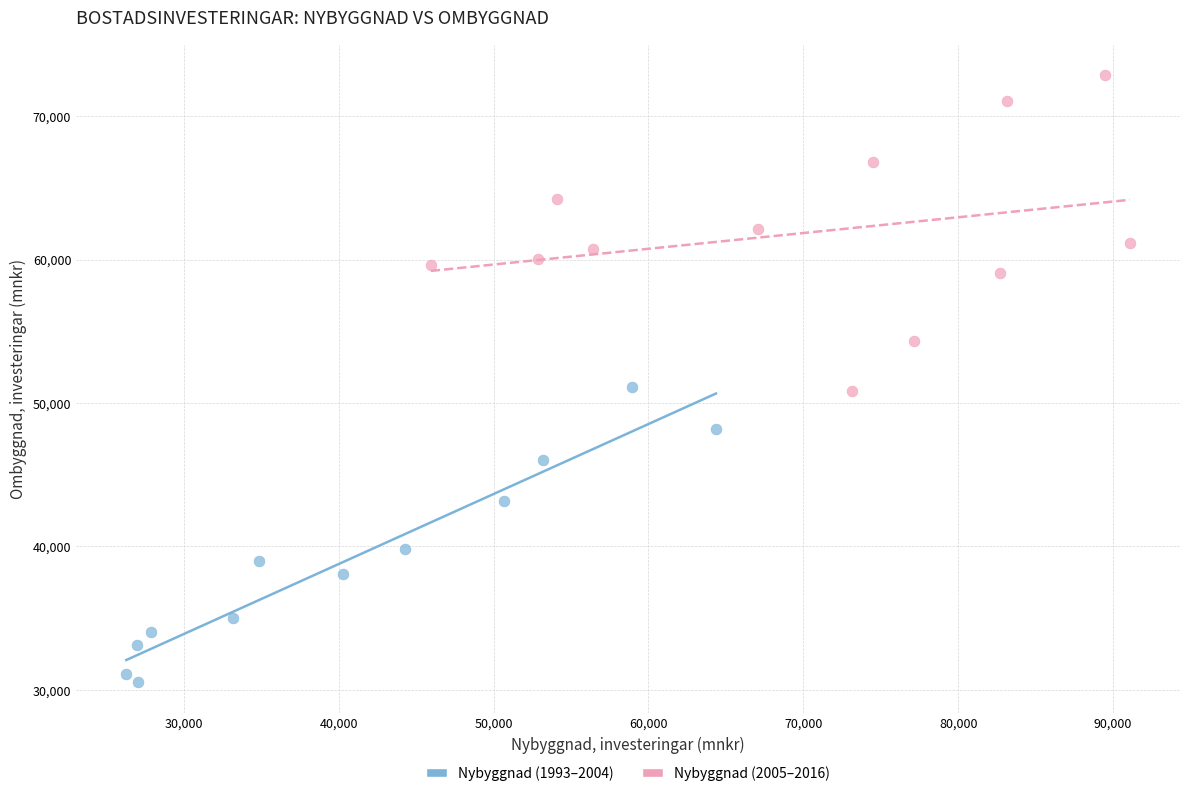

What are all the series names shown in the legend?

Nybyggnad (1993–2004), Nybyggnad (2005–2016)